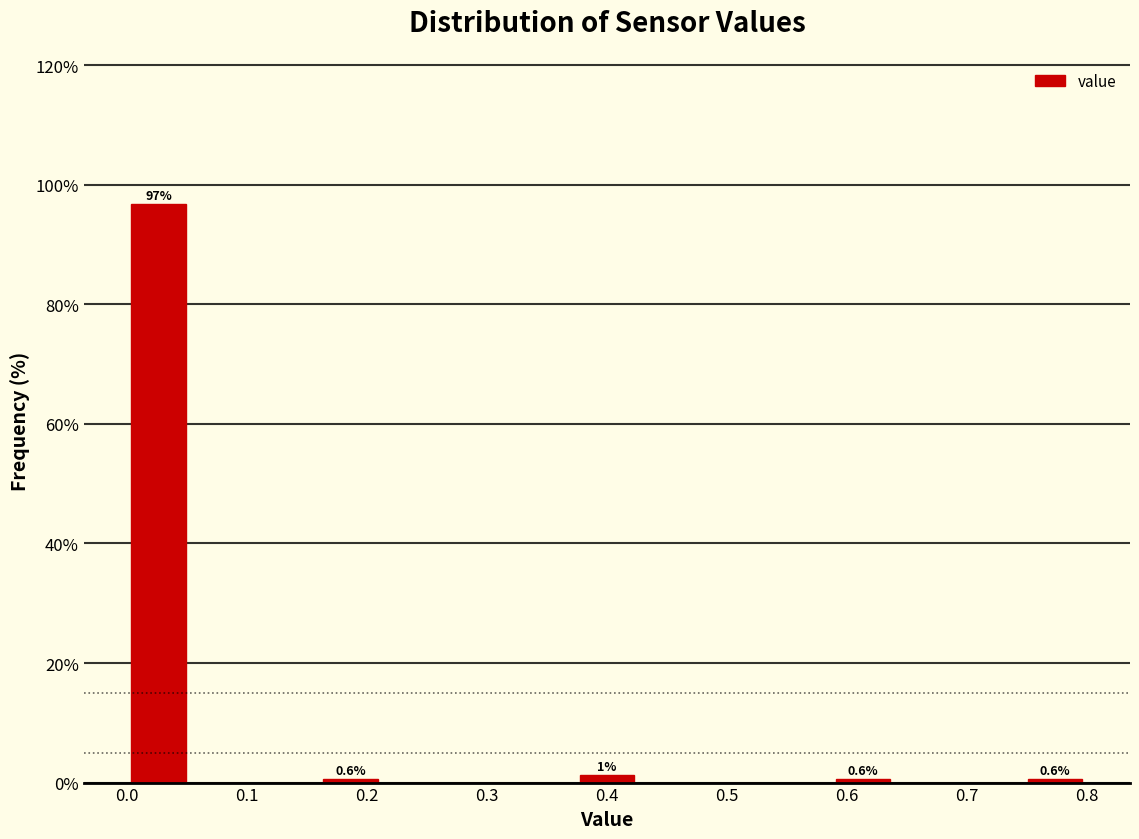

Which range on the x-axis has the tallest bar?

0.00 to 0.05